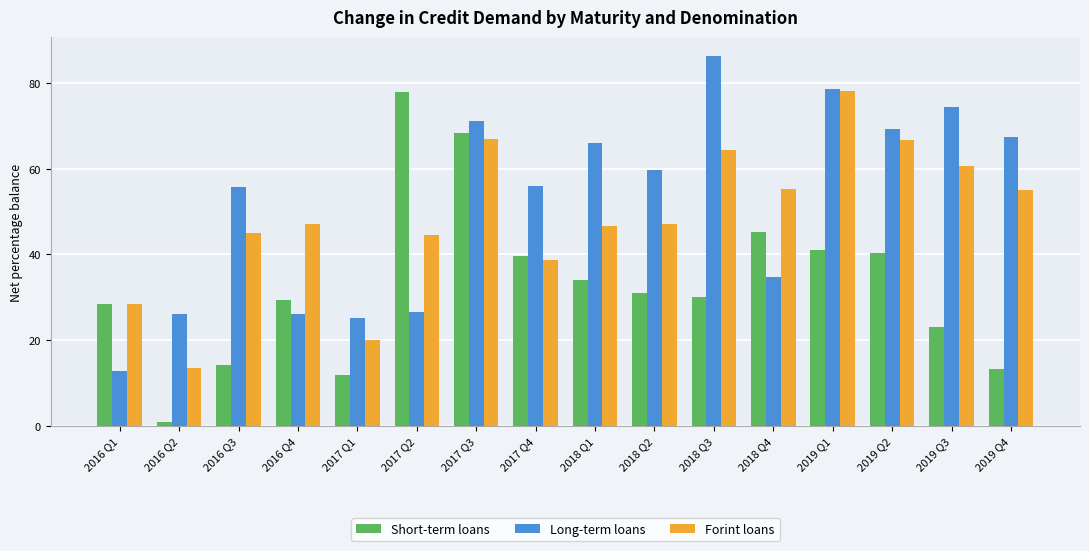

What is the sum of the Forint loans values at 2019 Q2 and 2016 Q2?

80.1